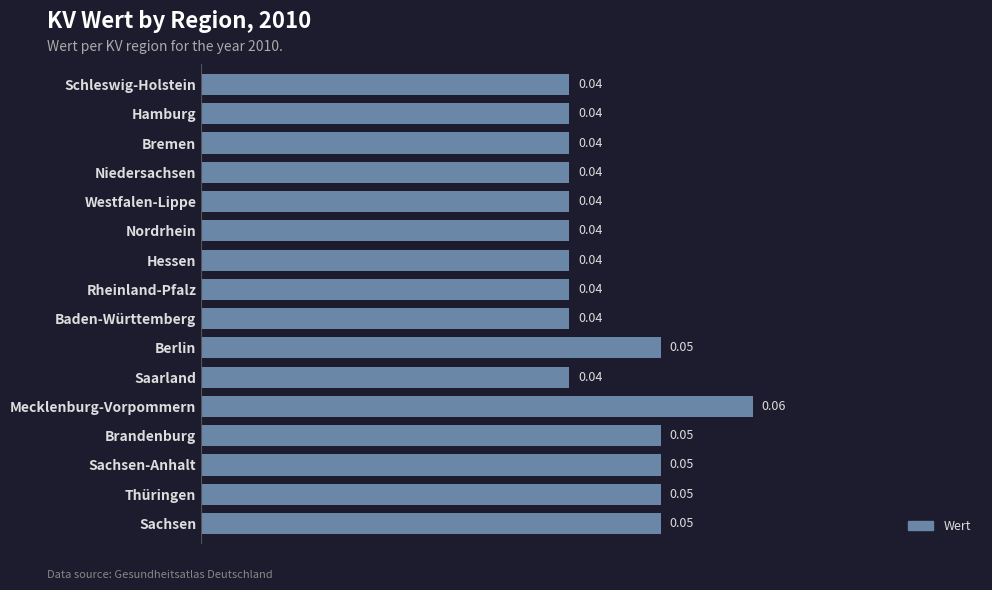

Which category has the highest value across all series?

Mecklenburg-Vorpommern